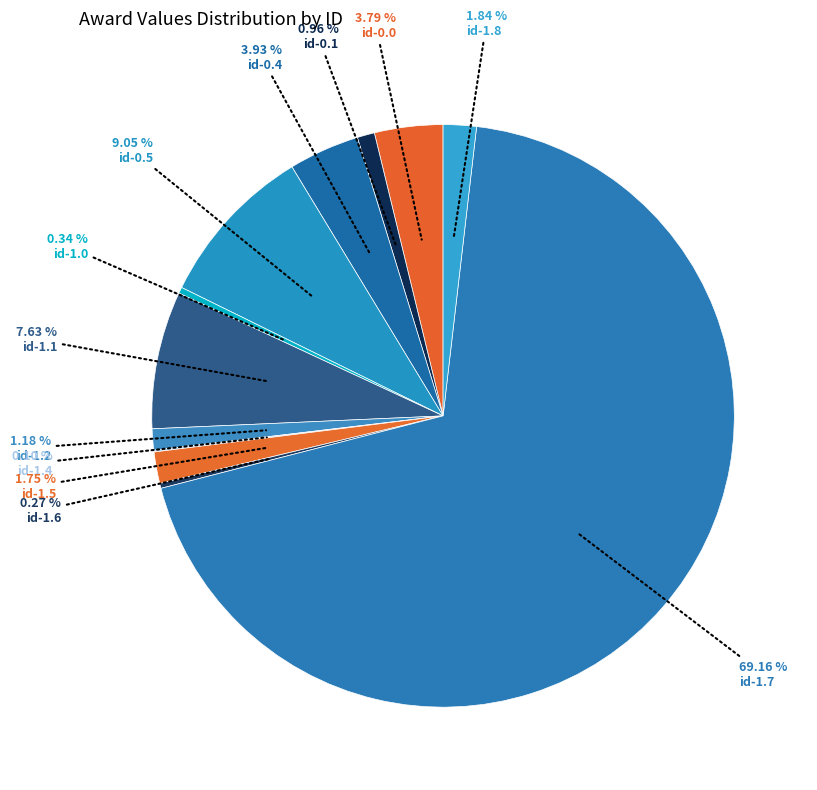

To the nearest percent, what is the average slice percentage?

8%